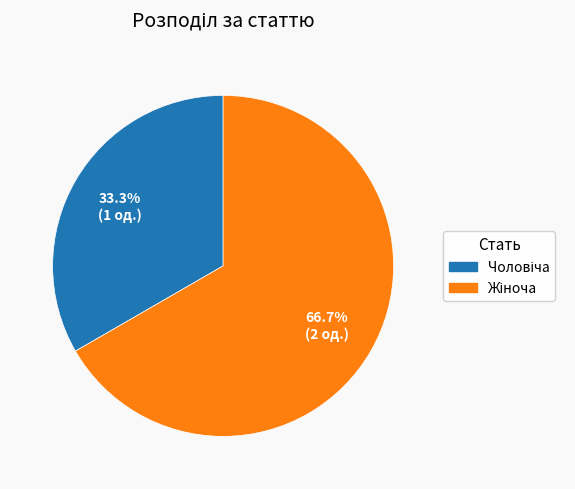

Is there any slice that represents more than half of the pie?

Yes